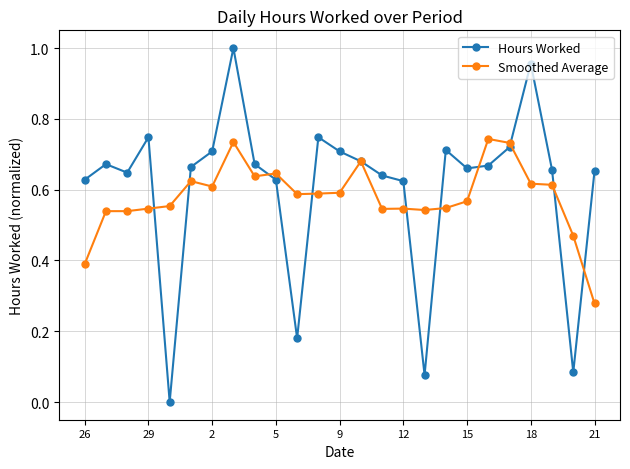

Which series has the largest range (max minus min)?

Hours Worked